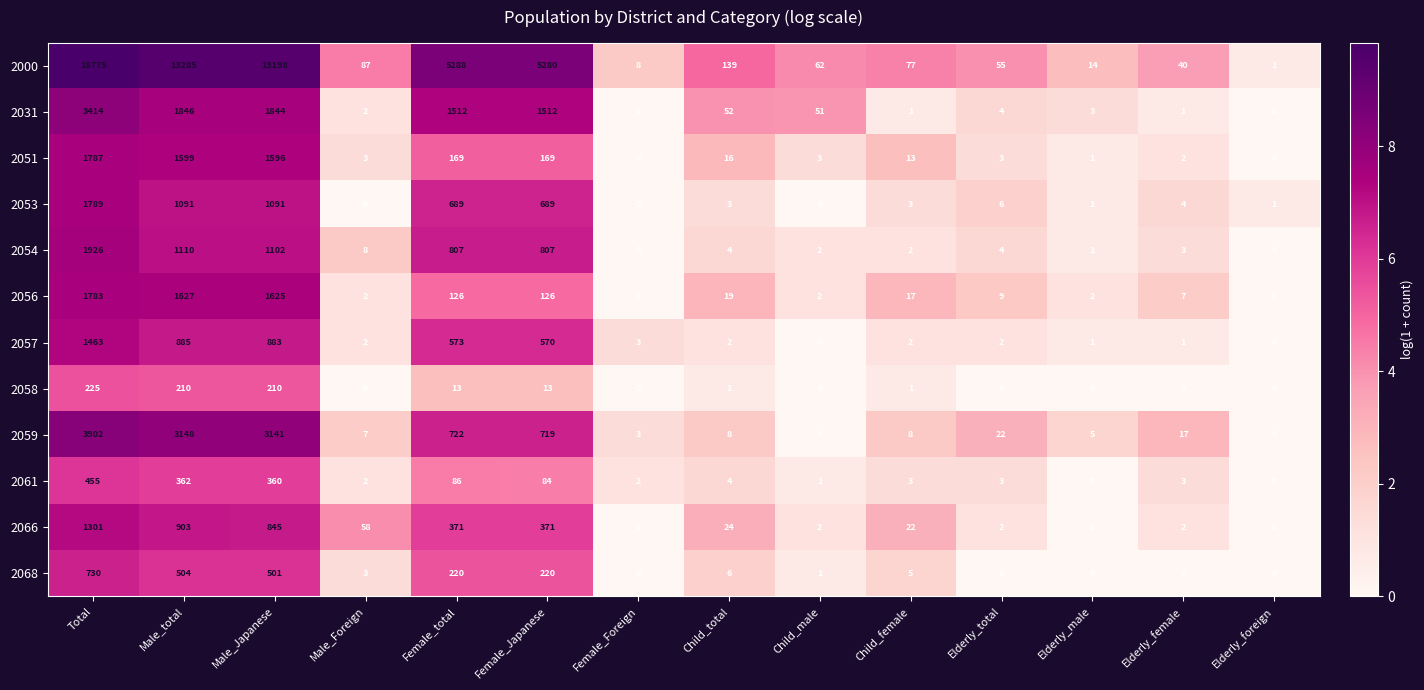

Where is 2031 nearest to the value 1707?

Male_Japanese